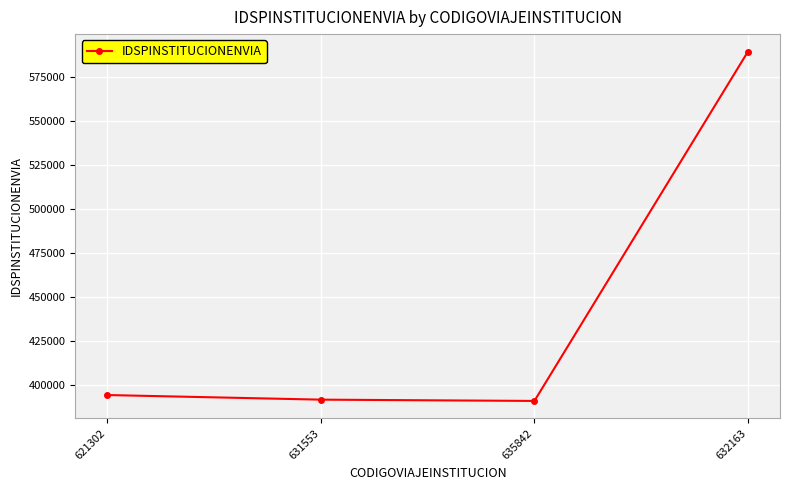

At which label is the value closest to 490215?

621302